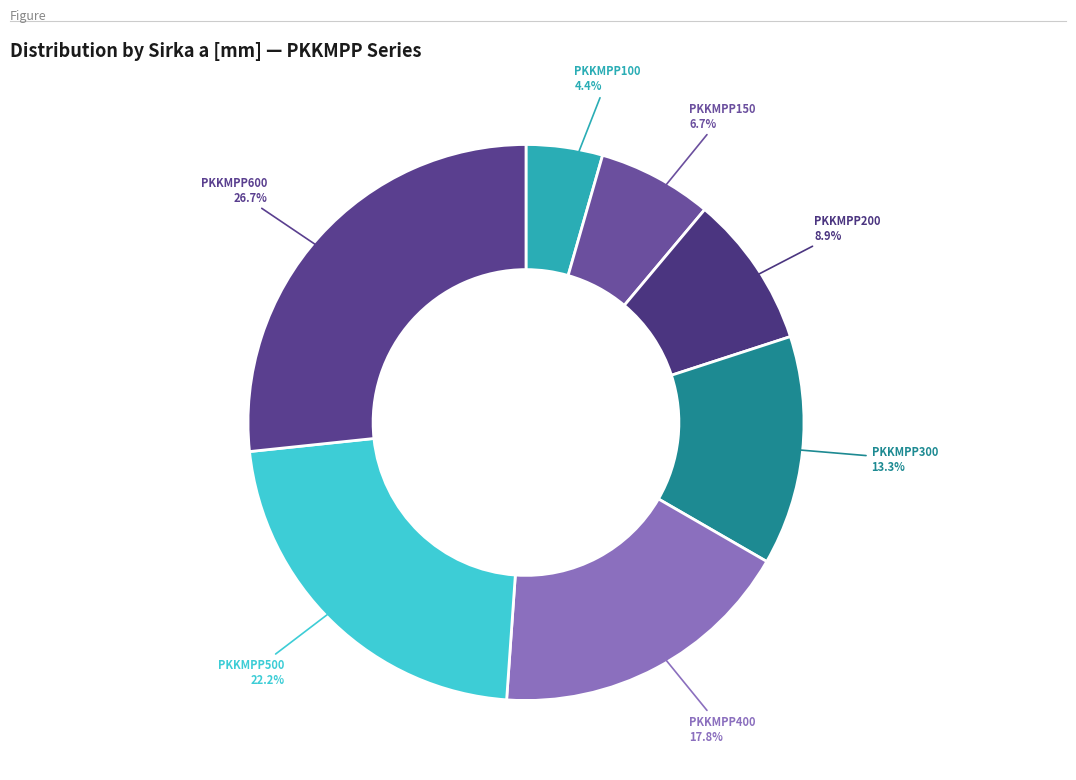

Does any single category account for the majority?

No